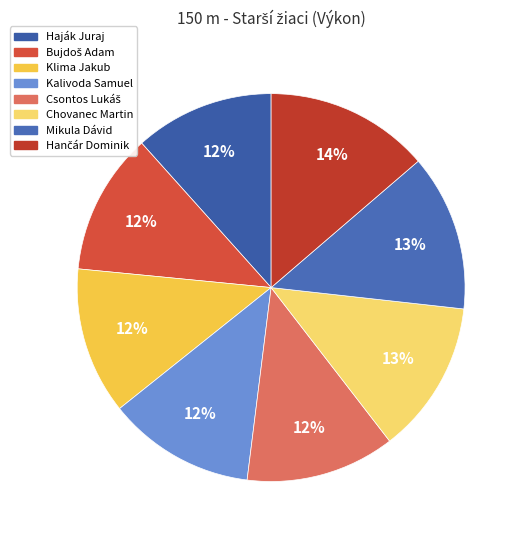

Is Klima Jakub the majority of the pie?

No